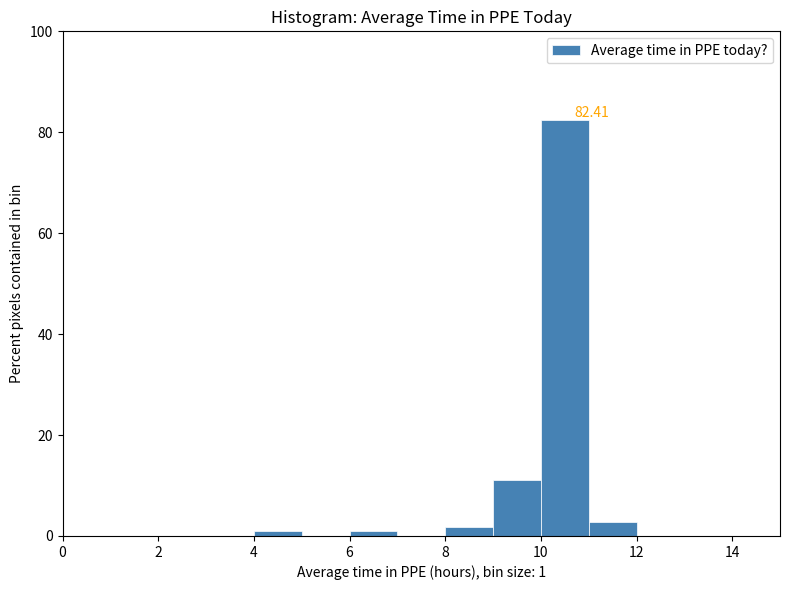

Which range on the x-axis has the tallest bar?

10 to 11